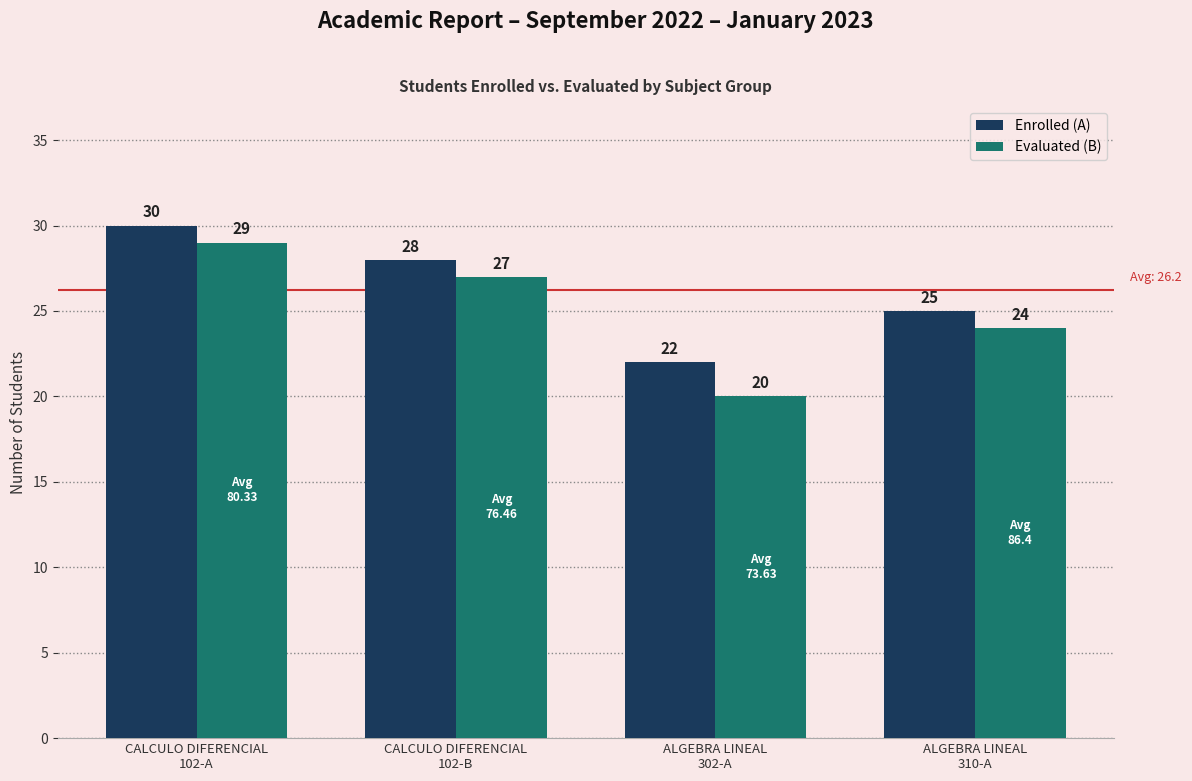

What is the difference between the highest and lowest values at CALCULO DIFERENCIAL
102-B?

1